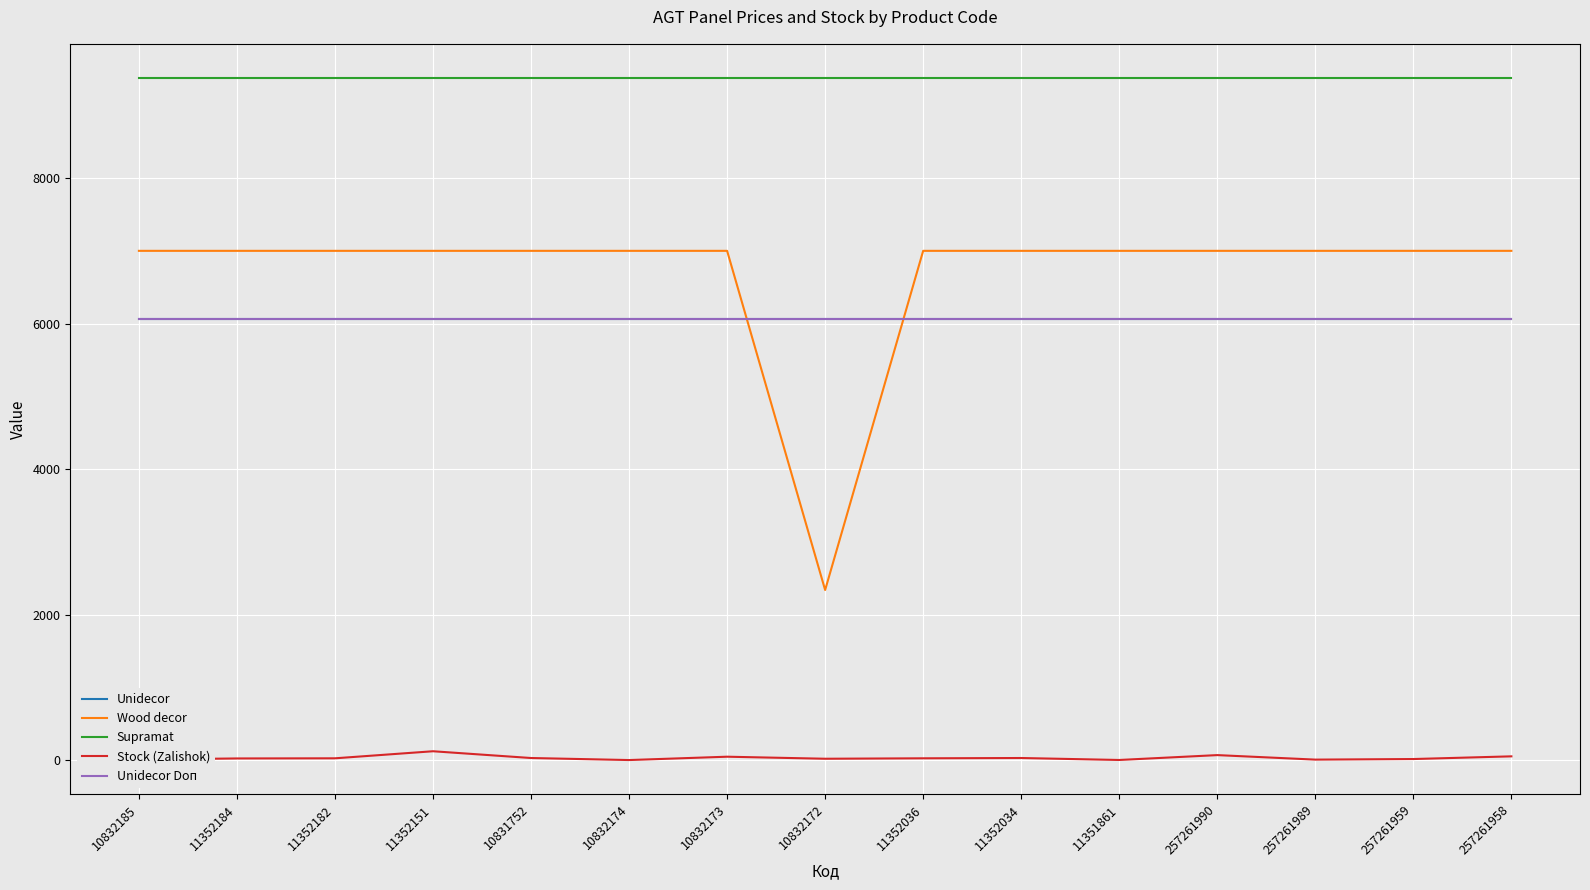

At which label does Wood decor first exceed 7002?

10832185